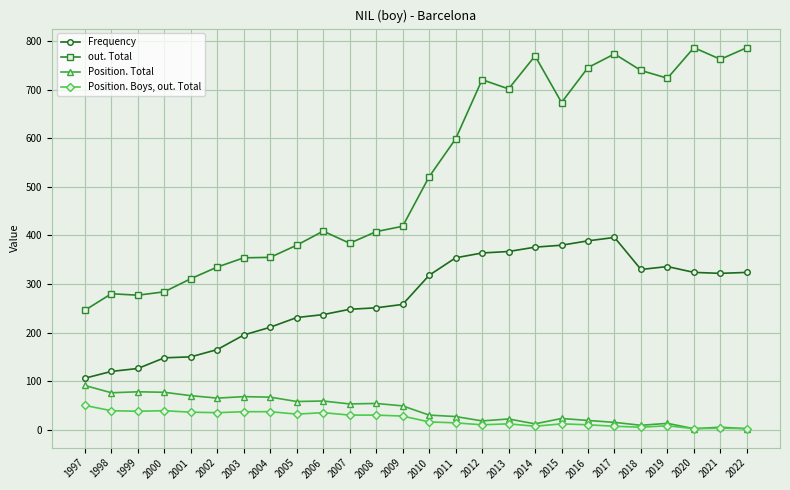

What is the average value of the Position. Total series?

41